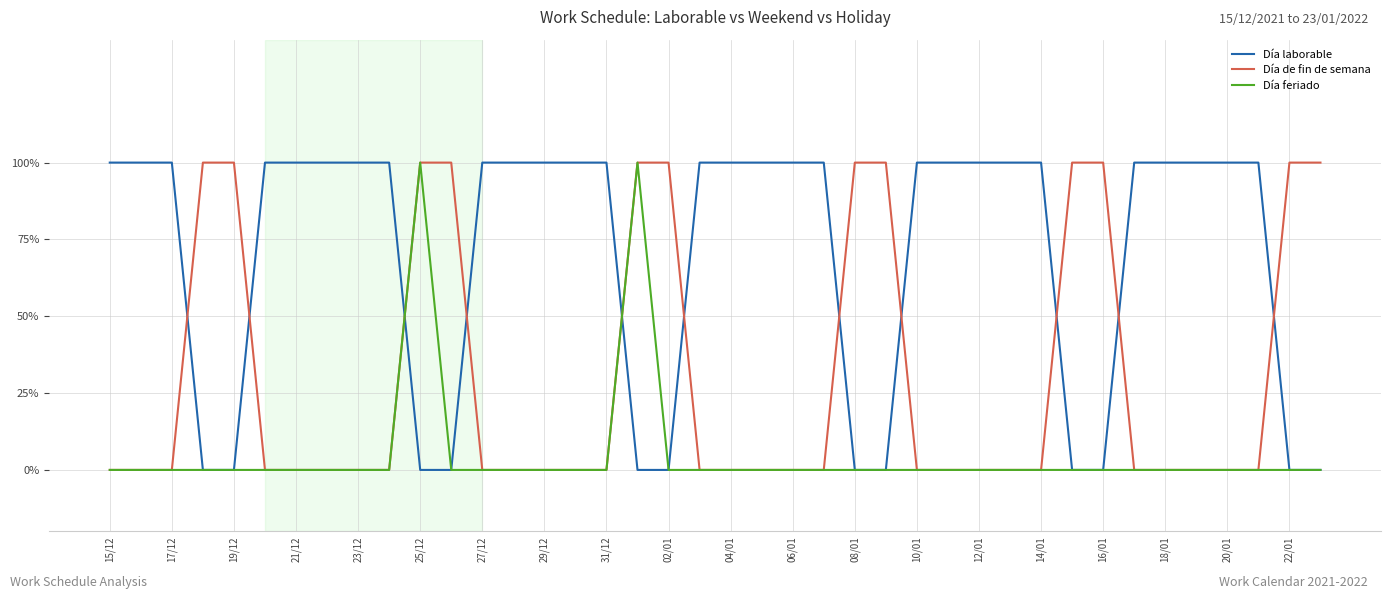

Which series has the widest spread of values?

Día laborable